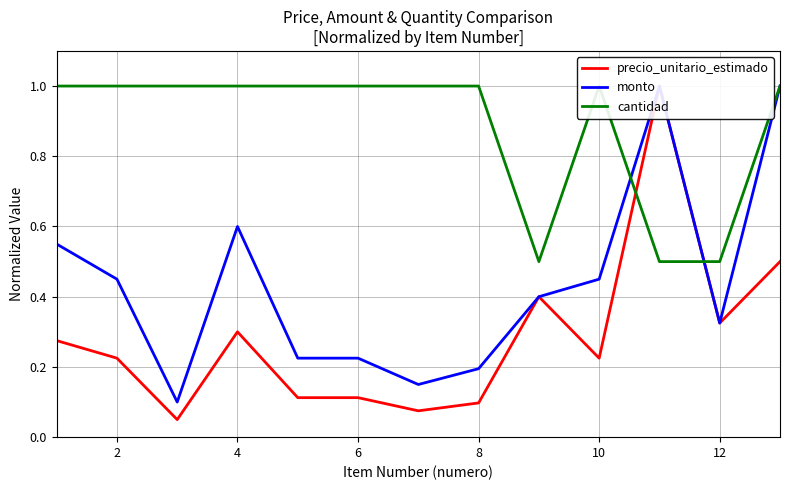

The monto series shows 1.0 at 4. True or false?

False